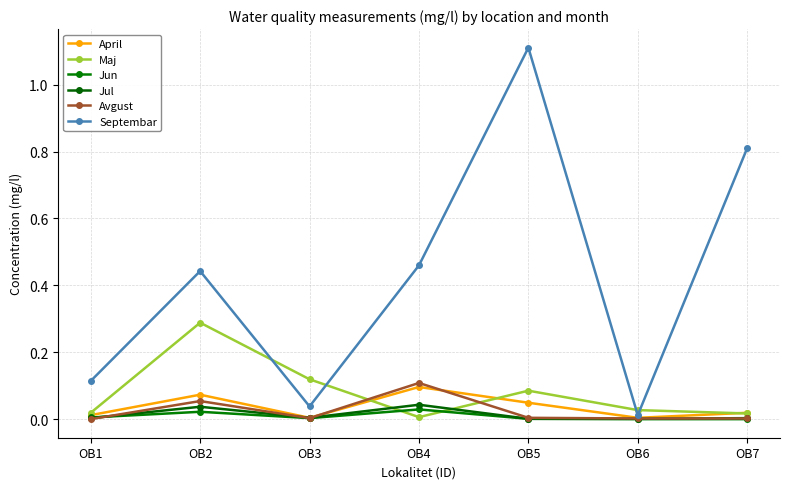

List the labels in order of Jul value, smallest first.

OB5, OB6, OB1, OB7, OB3, OB2, OB4